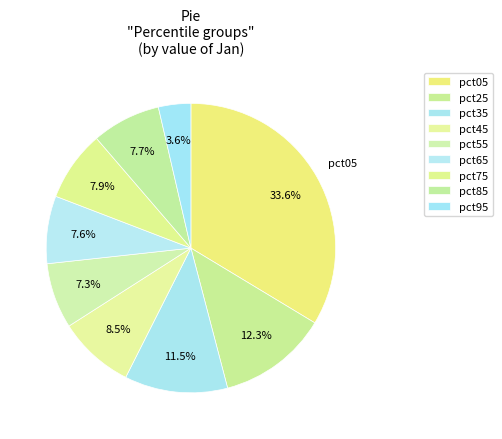

The pct25 slice represents 12% of the pie. True or false?

True